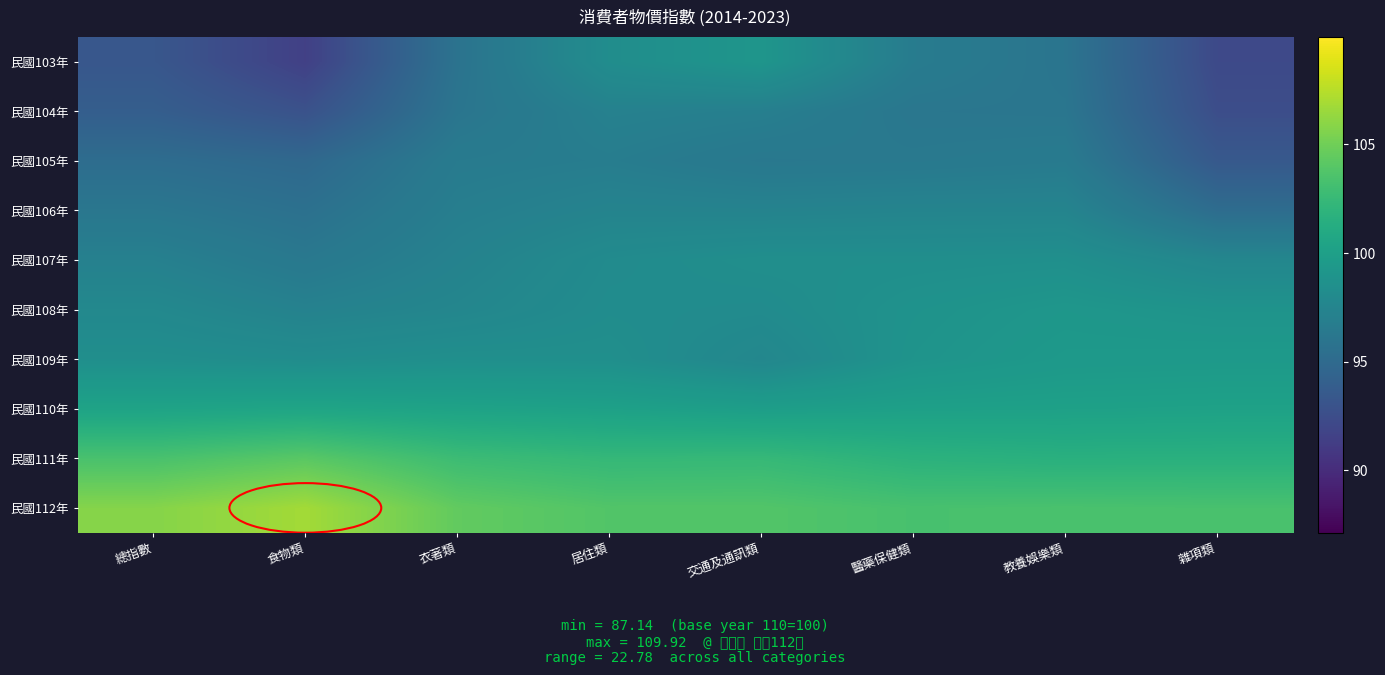

How many categories are shown in the chart?

8